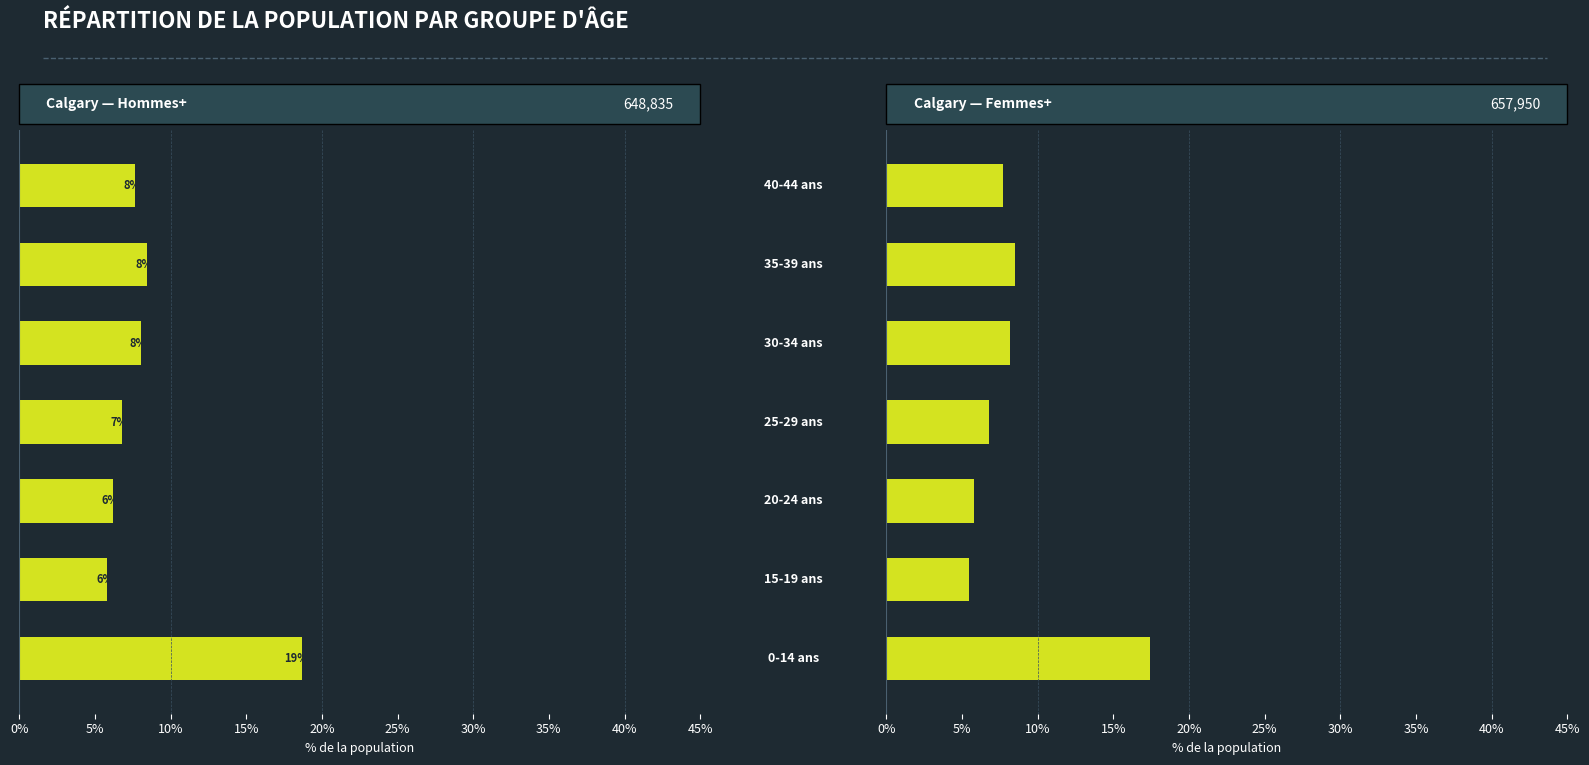

What are all the series names shown in the legend?

Hommes+, Femmes+